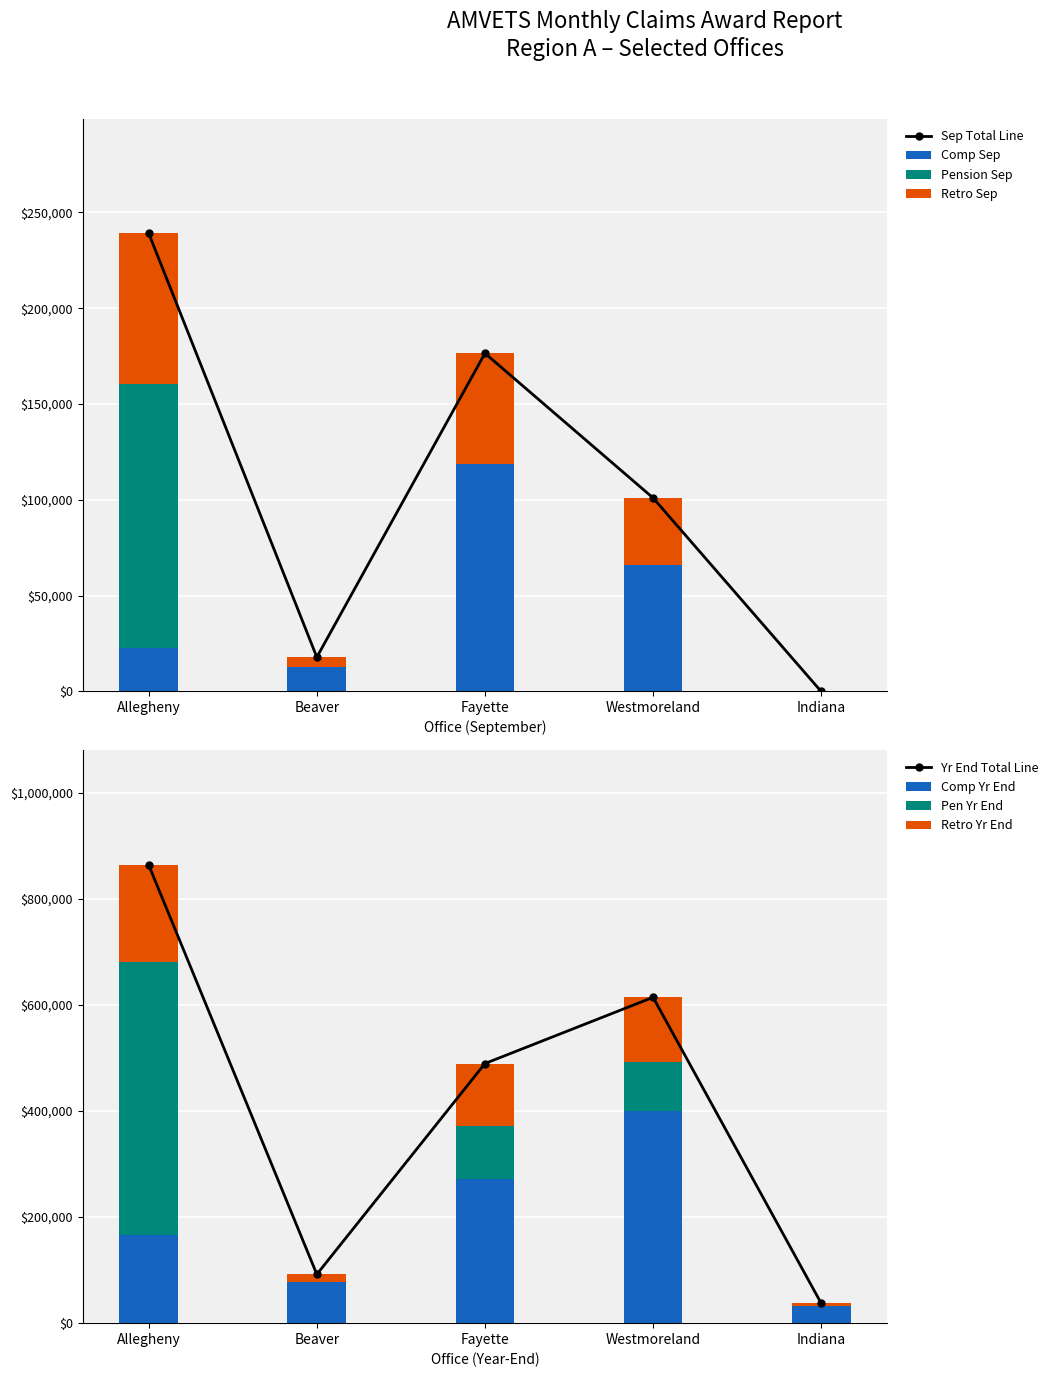

Reading right to left, what are the values for Comp Sep?

Indiana=0	Westmoreland=65999	Fayette=118692	Beaver=12792	Allegheny=22695